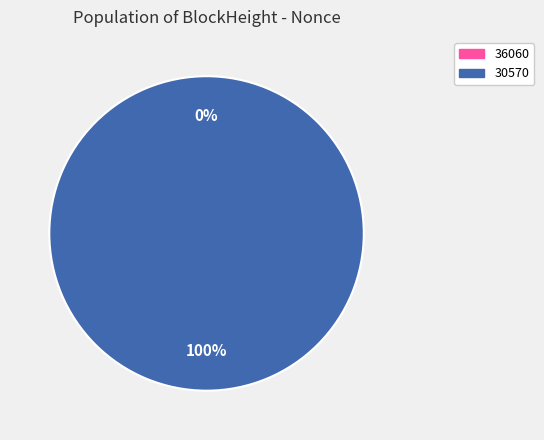

What is the smallest slice in the pie chart?

36060